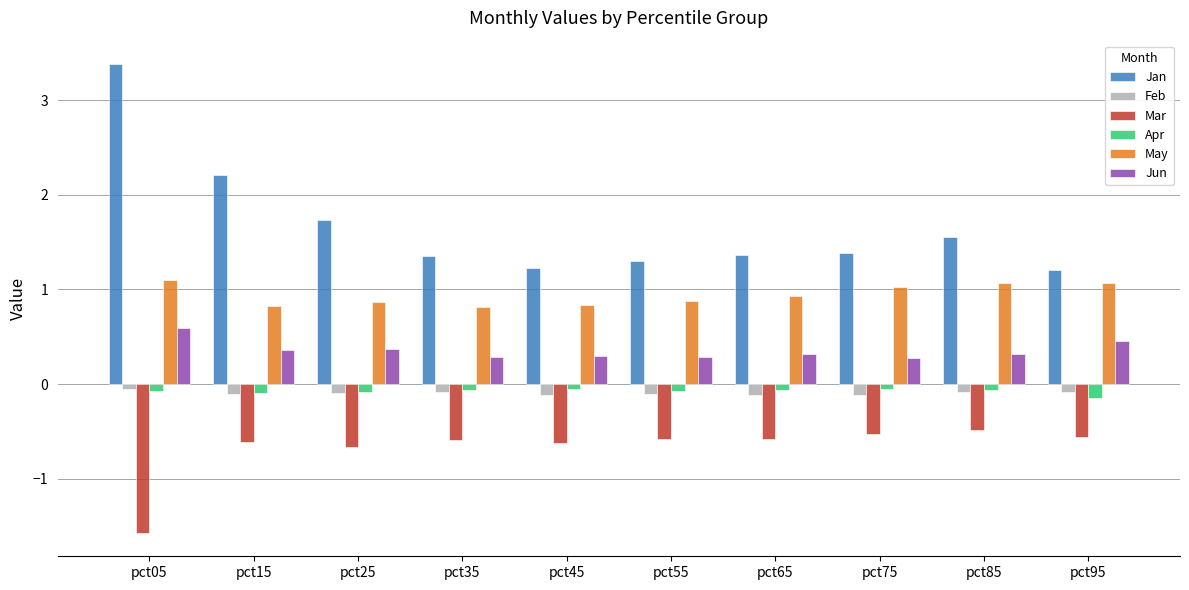

Which category has the highest value across all series?

pct05